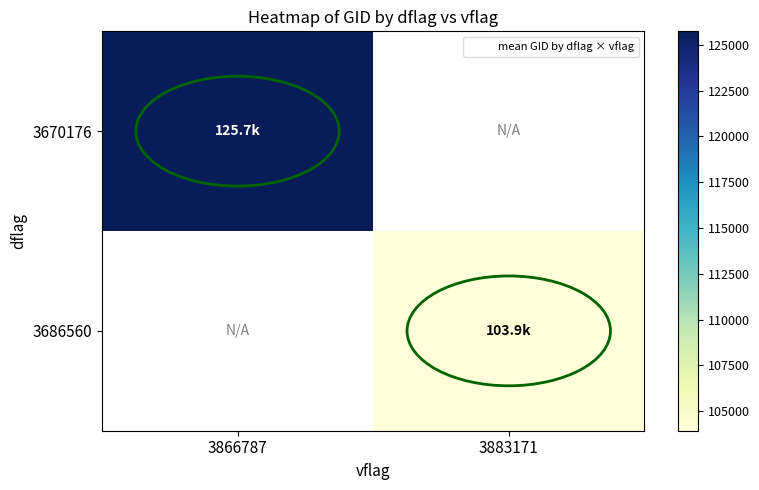

What is the maximum value for 3670176?

125740.0